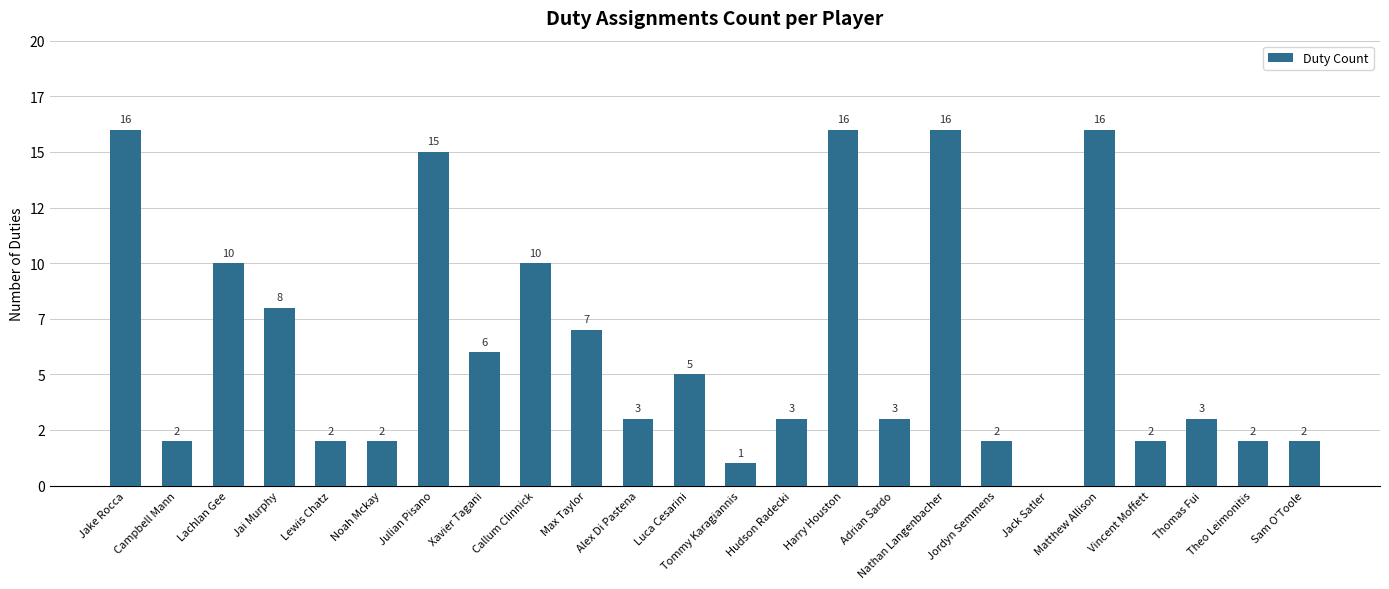

At which category does the chart reach its minimum across all series?

Jack Satler